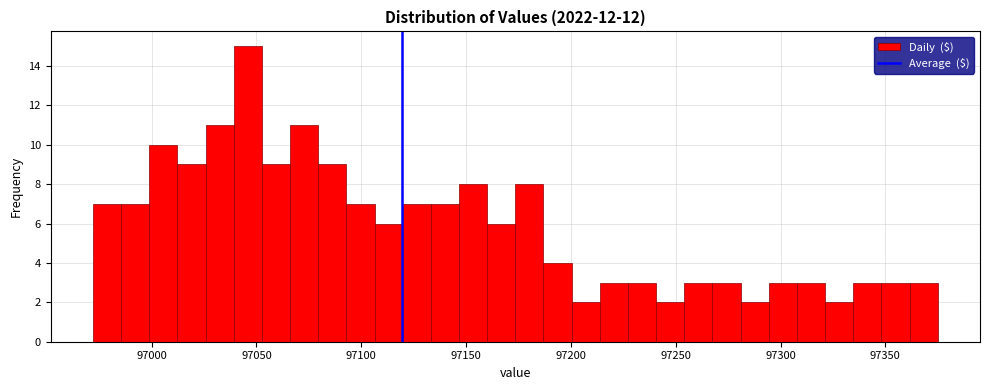

Around what value on the x-axis is the tallest bar? Give the approximate position of its centre, as read against the axis.

97045